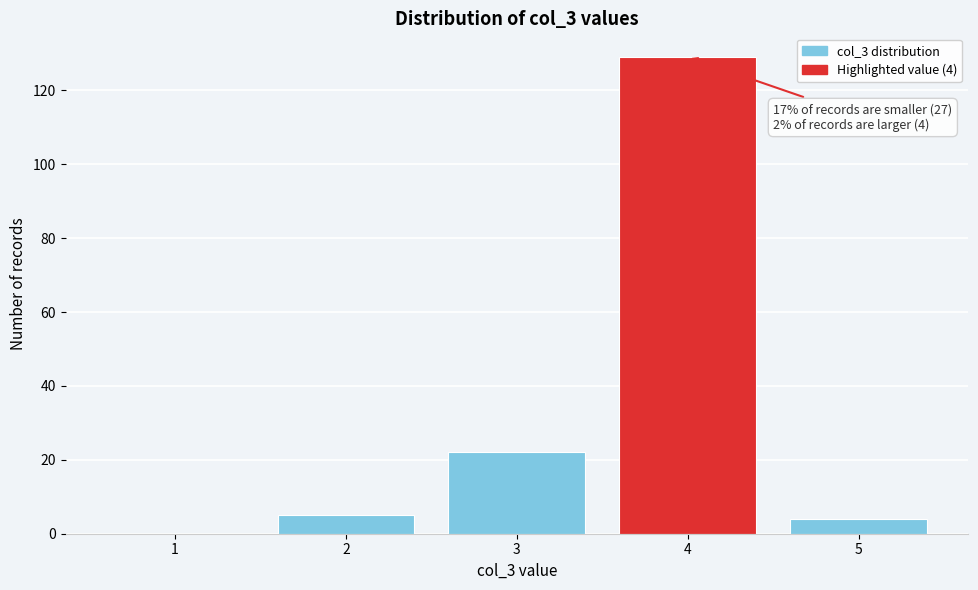

Reading right to left, list all the values displayed in this chart.

5=4	4=129	3=22	2=5	1=0